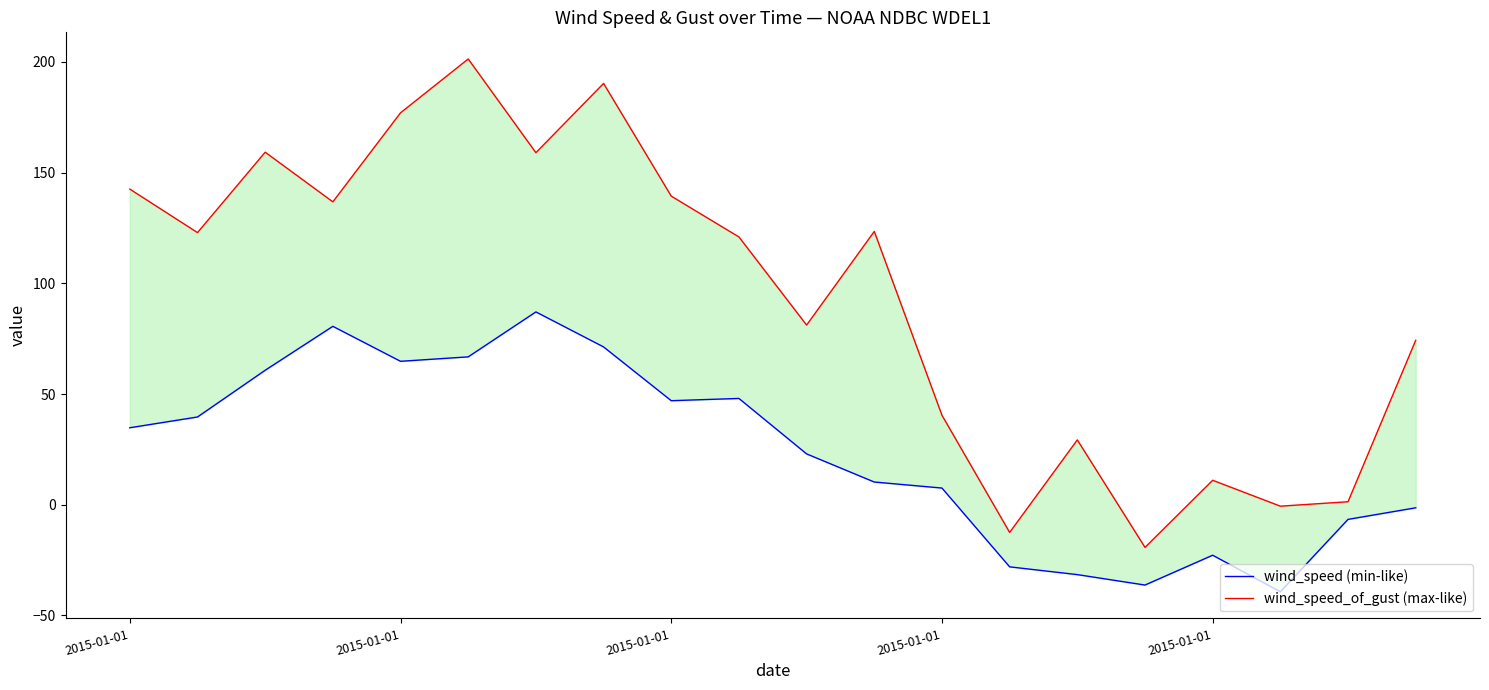

Rank the series by their average value, from lowest to highest.

wind_speed (min-like), wind_speed_of_gust (max-like)